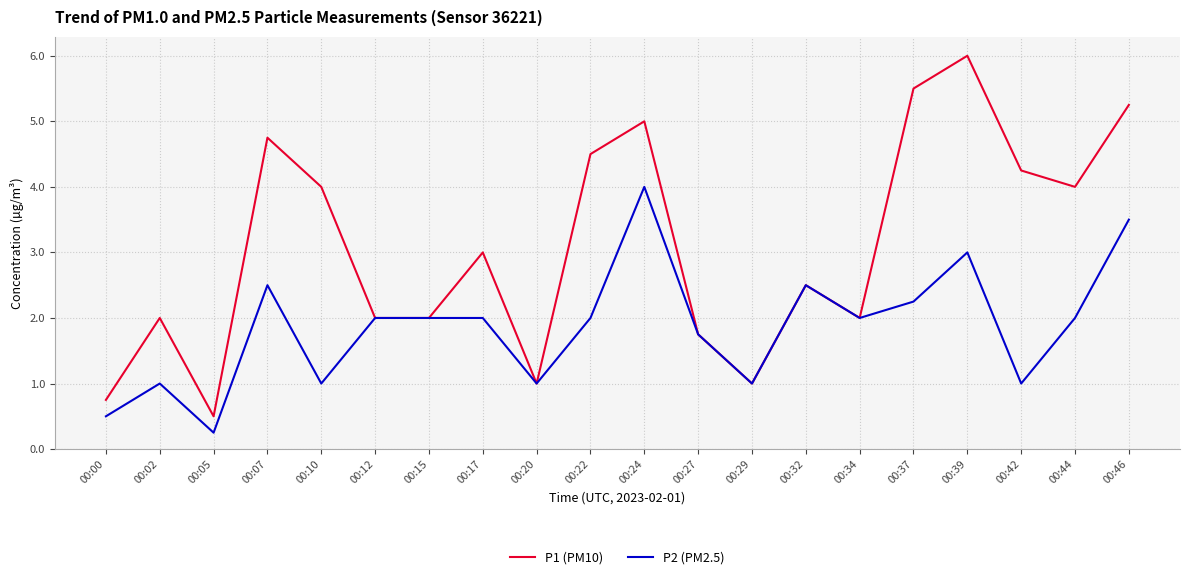

Rank the series by their maximum value, from highest to lowest.

P1 (PM10), P2 (PM2.5)